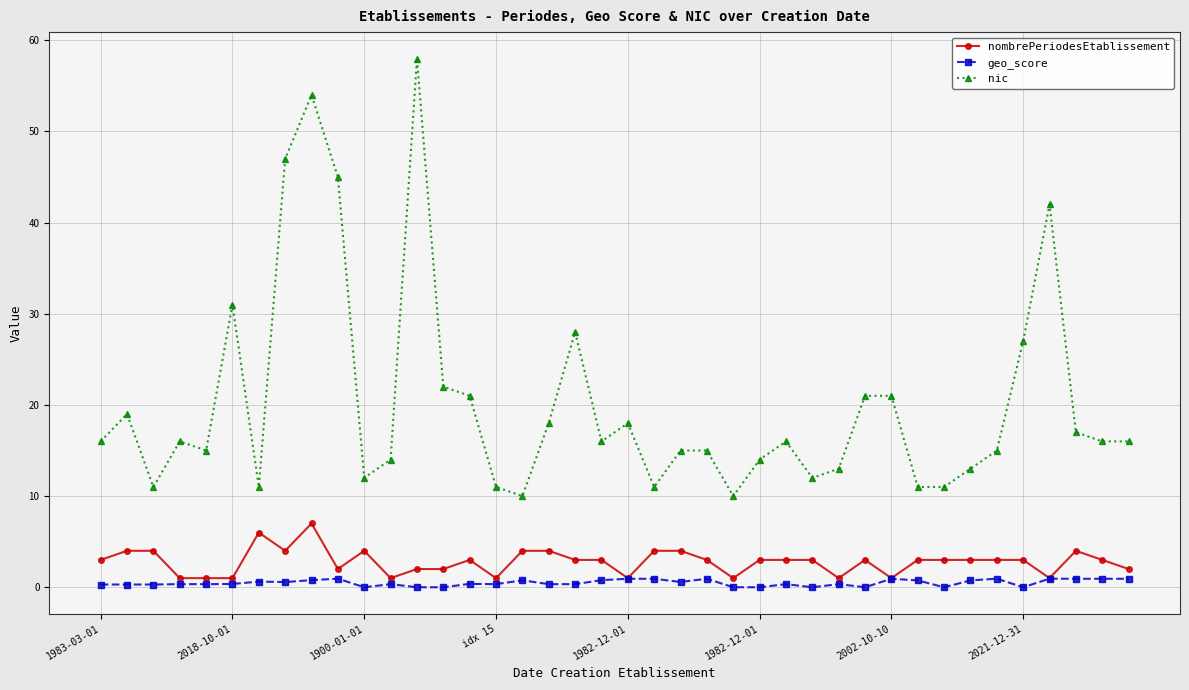

Which series has the widest spread of values?

nic